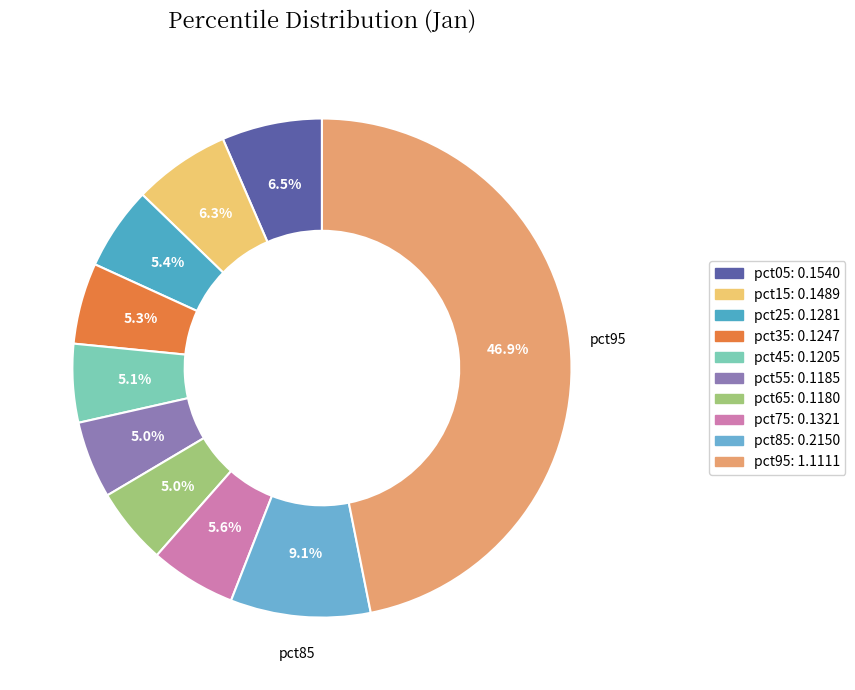

How many segments does this pie chart have?

10